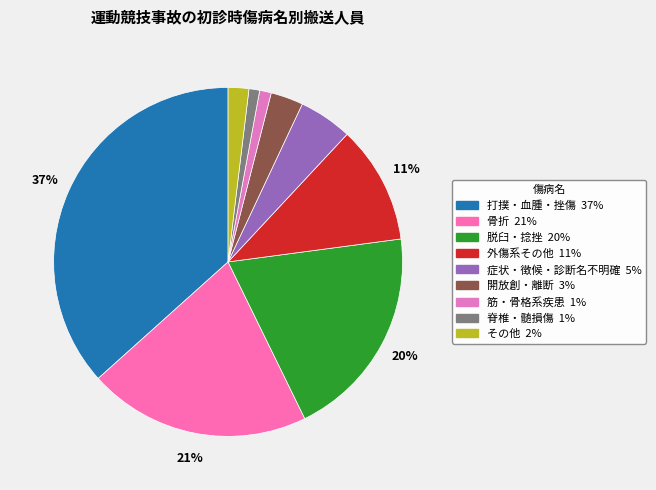

The 外傷系その他 slice represents 11% of the pie. True or false?

True